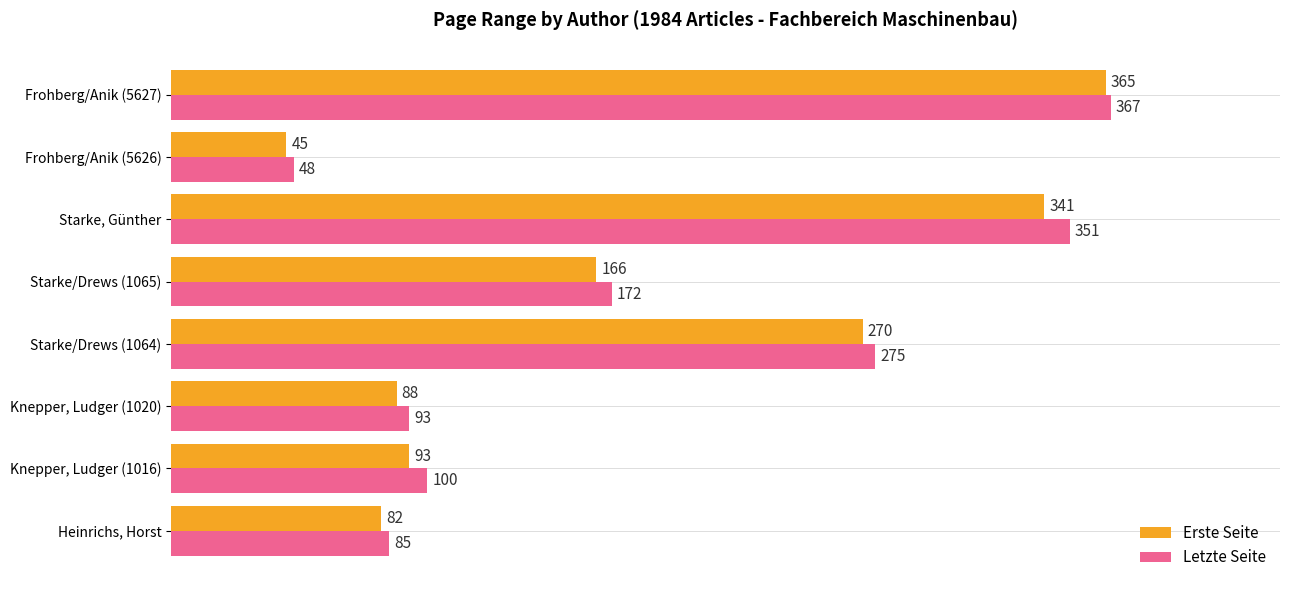

What is the difference between the second highest and second lowest values in the Letzte Seite series?

266